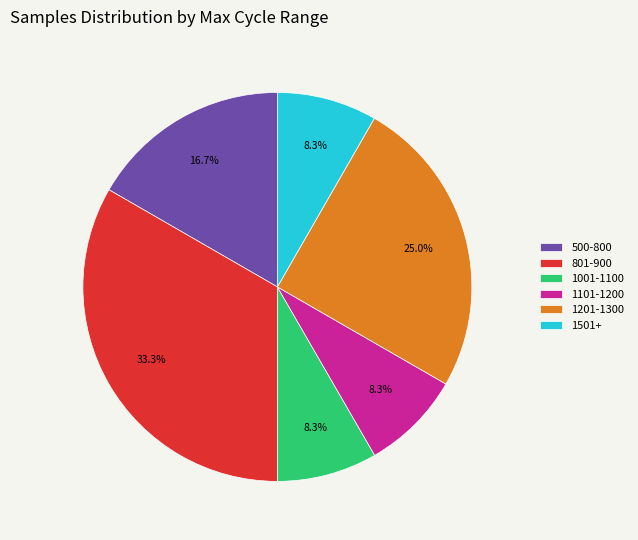

What is the largest slice in the pie chart?

801-900